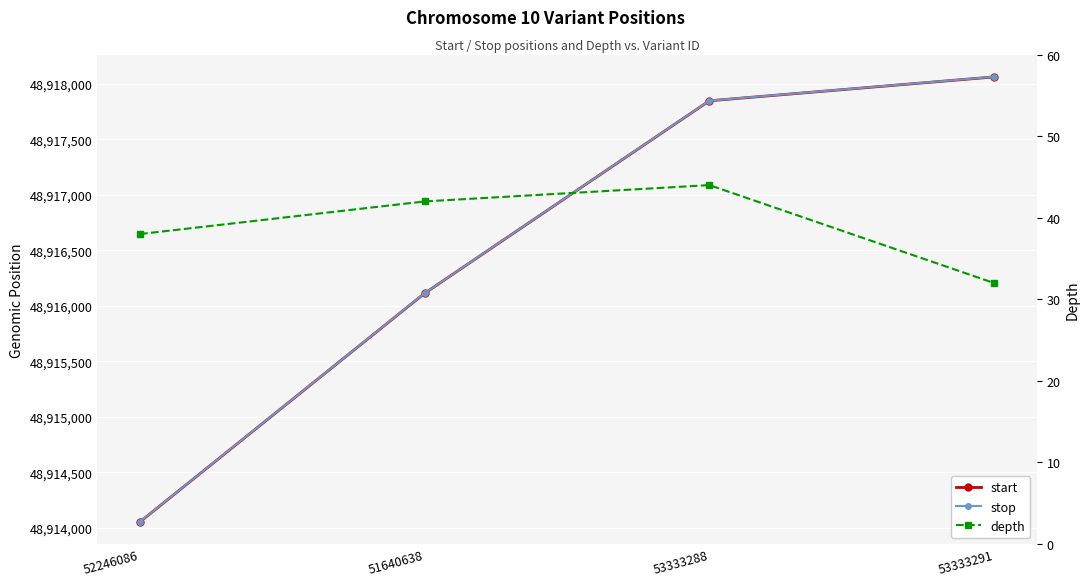

What is the total value across all series at 53333288?

97835737